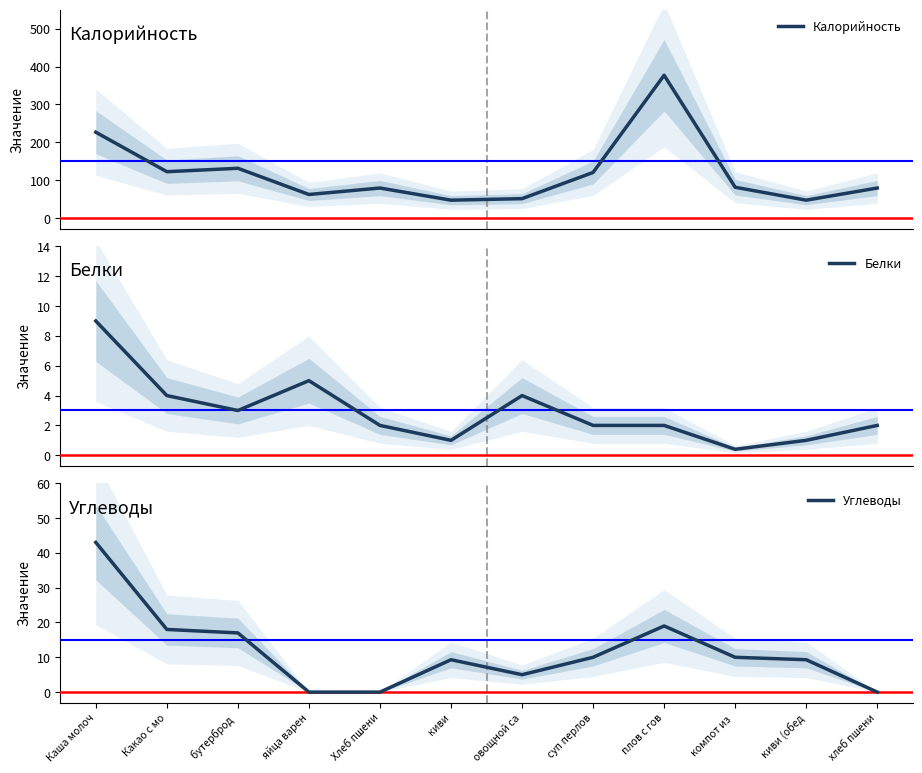

True or false: Калорийность and Белки intersect in this chart.

False